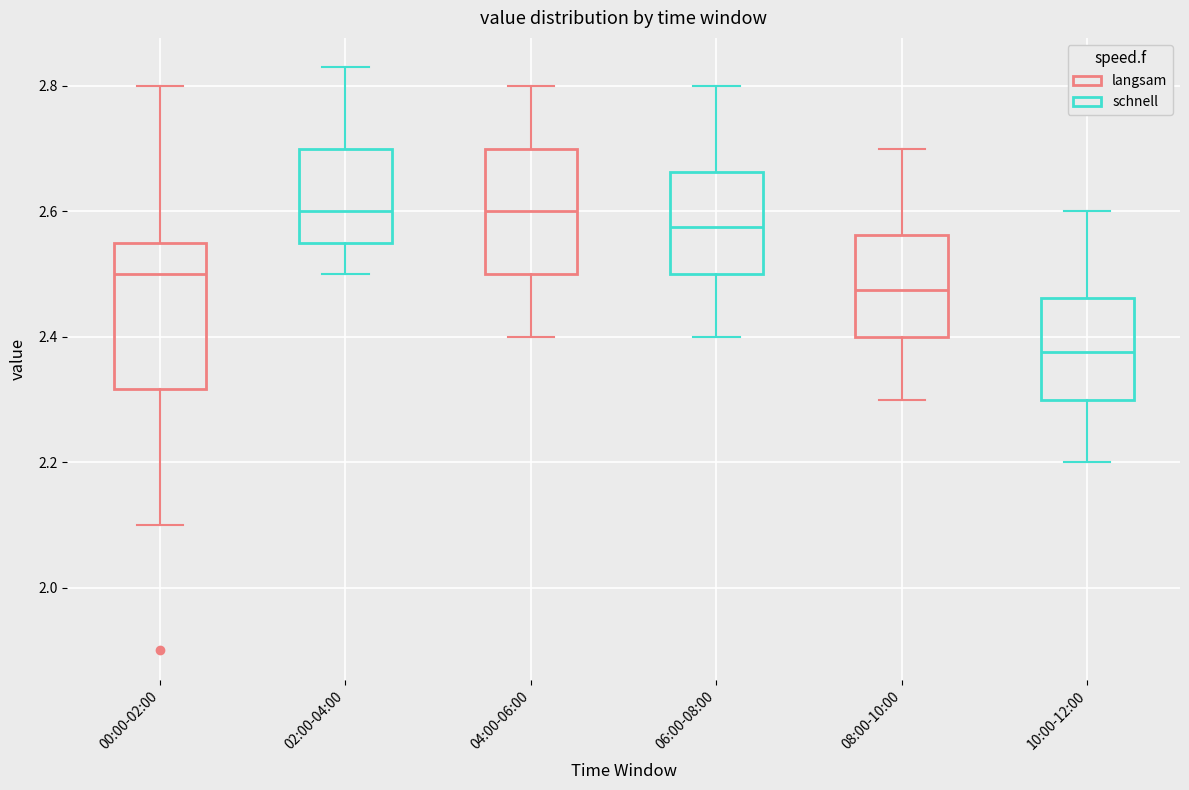

Reading left to right, transcribe this box plot: for each box, give where its median line is, the range the box spans, and where its two whiskers end, as read against the y-axis. The values are not printed on the chart, so give them approximately, as read against the axis.

00:00-02:00: median 2.50, box 2.32 to 2.56, whiskers 2.10 to 2.80
02:00-04:00: median 2.60, box 2.56 to 2.70, whiskers 2.50 to 2.84
04:00-06:00: median 2.60, box 2.50 to 2.70, whiskers 2.40 to 2.80
06:00-08:00: median 2.58, box 2.50 to 2.66, whiskers 2.40 to 2.80
08:00-10:00: median 2.48, box 2.40 to 2.56, whiskers 2.30 to 2.70
10:00-12:00: median 2.38, box 2.30 to 2.46, whiskers 2.20 to 2.60